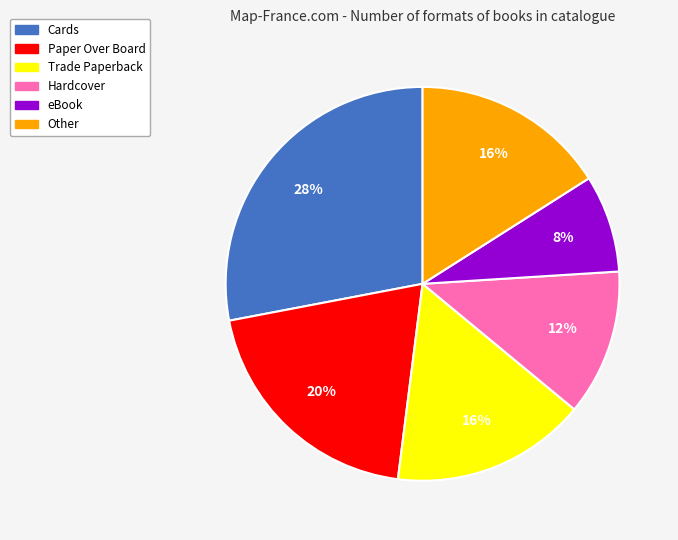

What percentage is the Hardcover slice, to the nearest percent?

12%